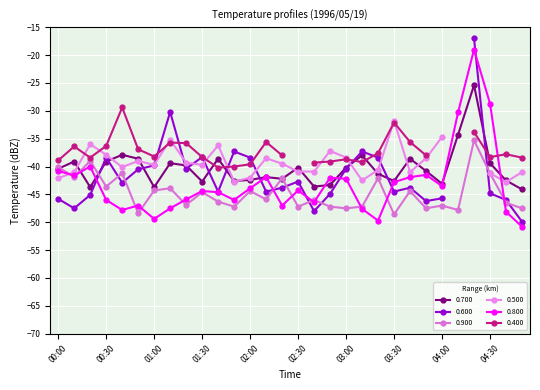

What is the minimum value shown in the chart?

-50.8